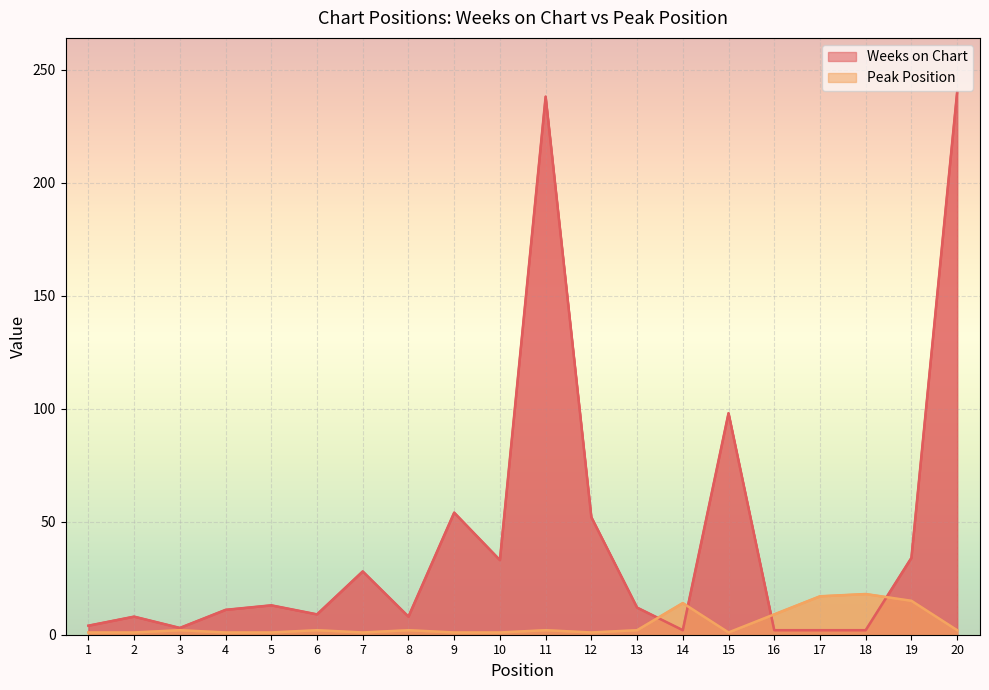

Reading left to right, list all the values displayed in this chart.

Weeks on Chart: 1=4	2=8	3=3	4=11	5=13	6=9	7=28	8=8	9=54	10=33	11=238	12=52	13=12	14=2	15=98	16=2	17=2	18=2	19=34	20=240
Peak Position: 1=1	2=1	3=2	4=1	5=1	6=2	7=1	8=2	9=1	10=1	11=2	12=1	13=2	14=14	15=1	16=9	17=17	18=18	19=15	20=2